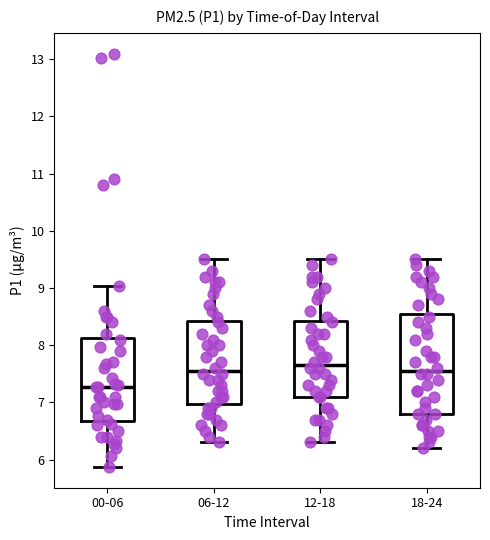

Reading left to right, read every box against the y-axis: the position of its median line, the range the box covers, and the ends of its whiskers. The values are not printed on the chart, so give them approximately, as read against the axis.

00-06: median 7.3, box 6.7 to 8.1, whiskers 5.9 to 9.0
06-12: median 7.6, box 7.0 to 8.4, whiskers 6.3 to 9.5
12-18: median 7.7, box 7.1 to 8.4, whiskers 6.3 to 9.5
18-24: median 7.6, box 6.8 to 8.6, whiskers 6.2 to 9.5